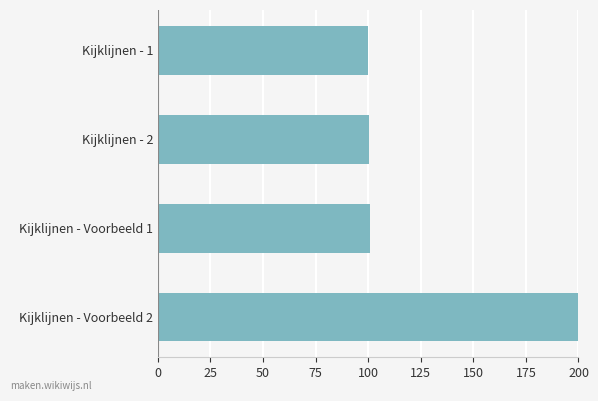

What is the label of the 3rd bar from the bottom?

Kijklijnen - 2